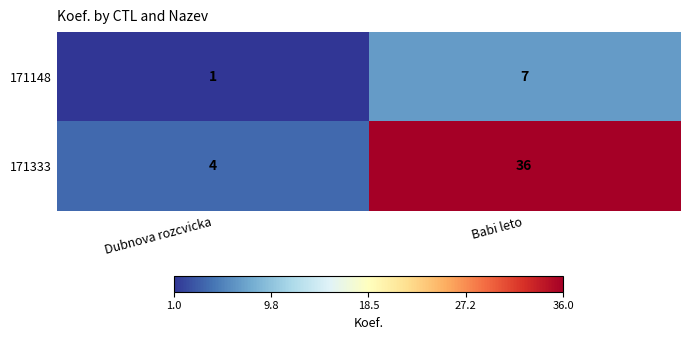

The value of 171148 at Babi leto is 7. True or false?

True